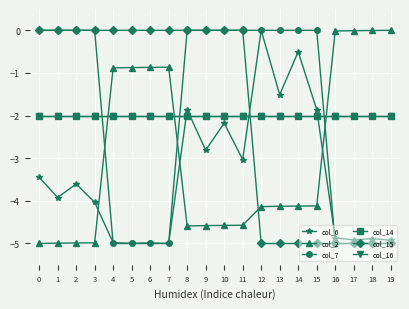

At which category is the sum across all series the highest?

8